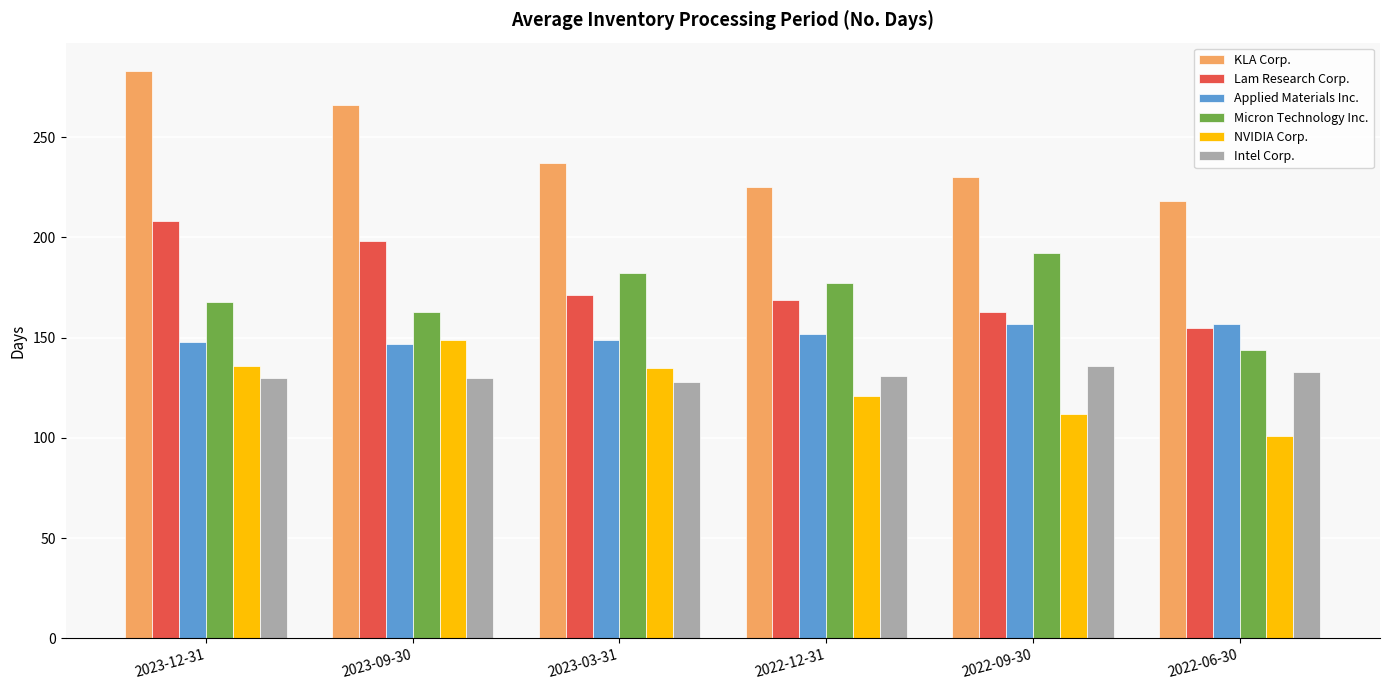

What is the spread (max minus min) of values at 2023-09-30?

136